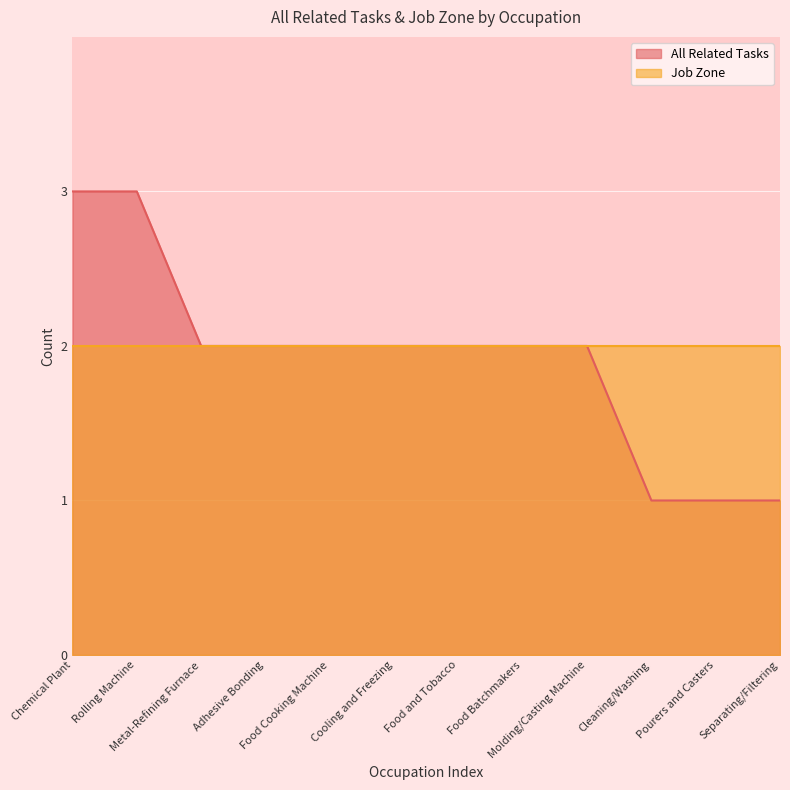

Does the chart display data point markers on the line(s)?

No